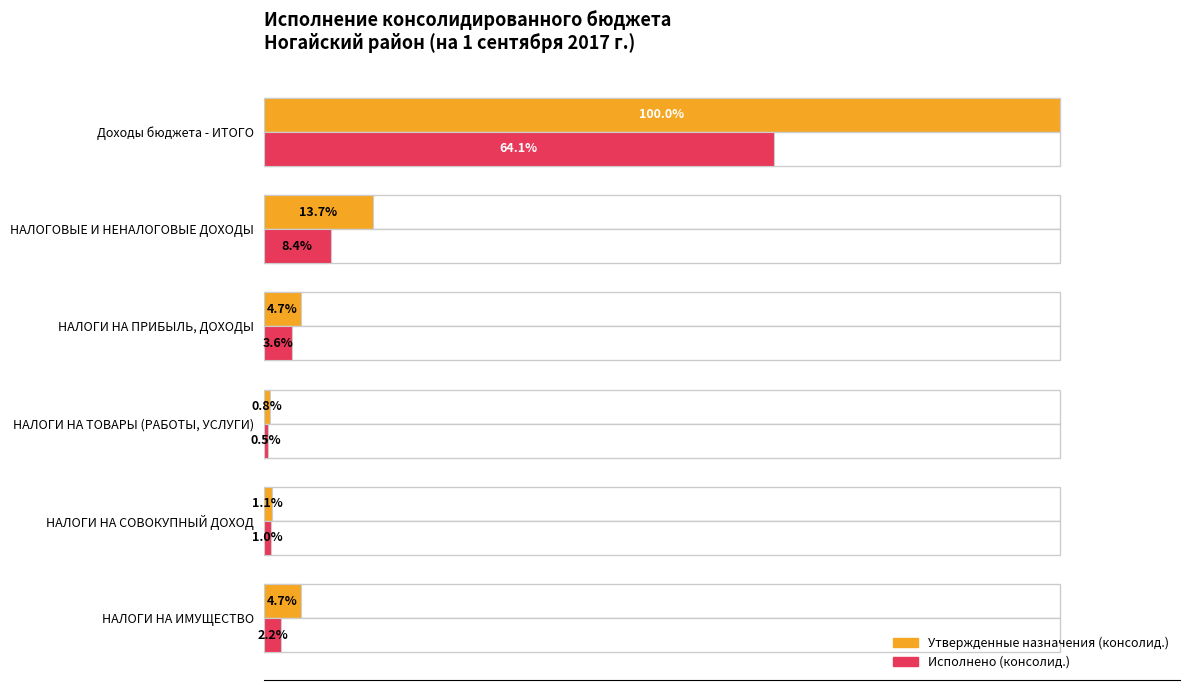

Reading left to right, extract all data points from this chart.

Утвержденные назначения (консолид.): 100.0	13.7	4.7	0.8	1.1	4.7
Исполнено (консолид.): 64.1	8.4	3.6	0.5	1.0	2.2